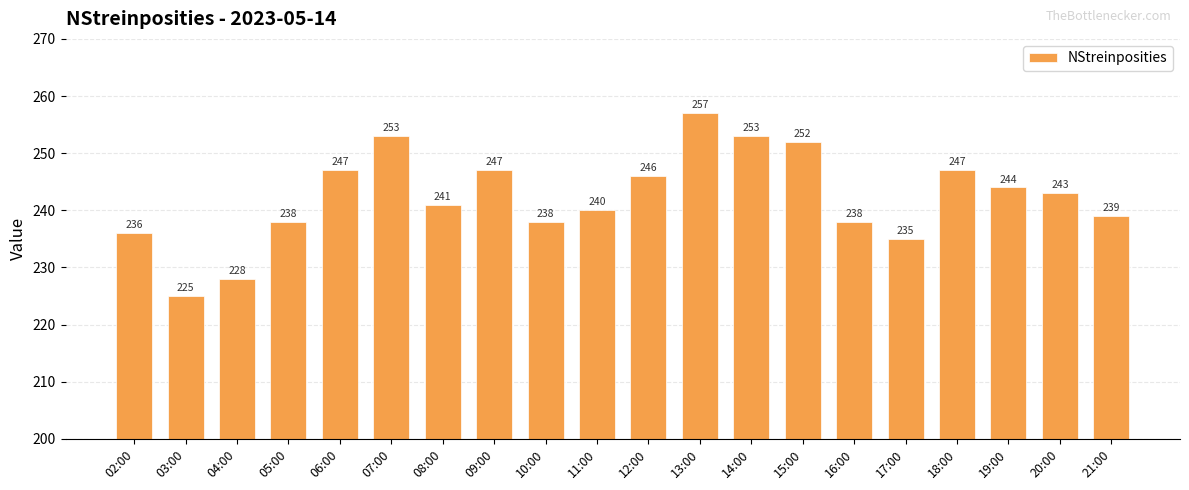

At which category does the chart reach its minimum across all series?

03:00